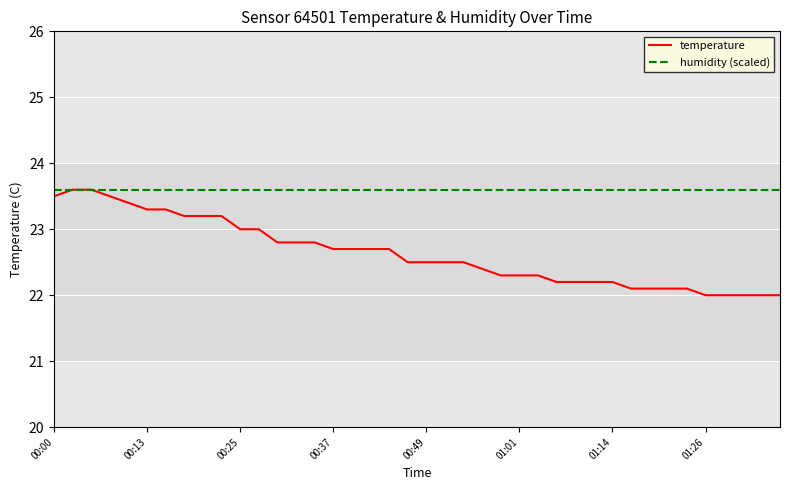

List the series in order of their overall mean, highest first.

humidity (scaled), temperature